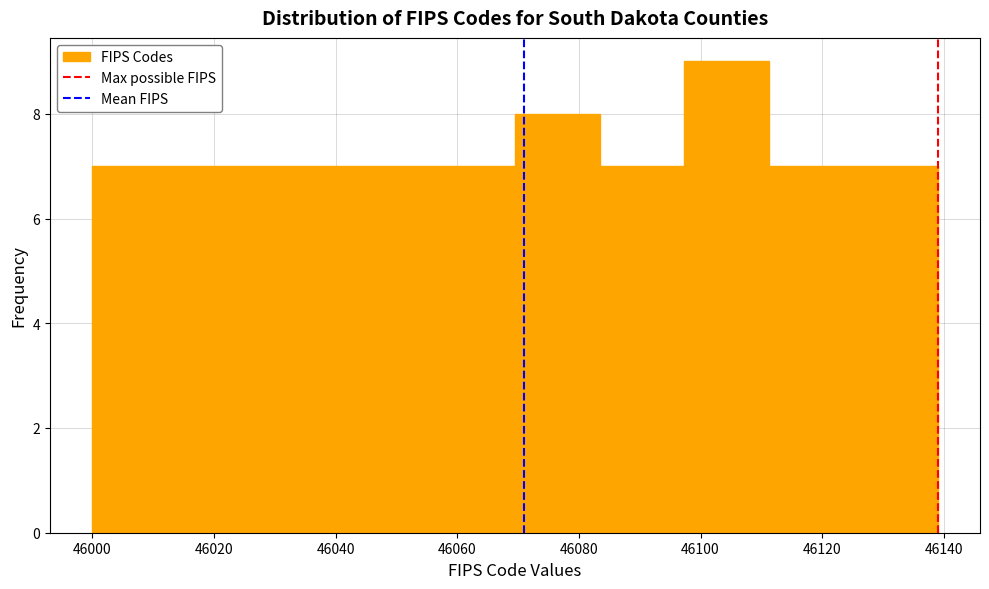

What is the height of the bar covering 46126 to 46140 on the x-axis? Neither the bar edges nor the heights are printed on the chart, so give them approximately, as read against the axes.

7